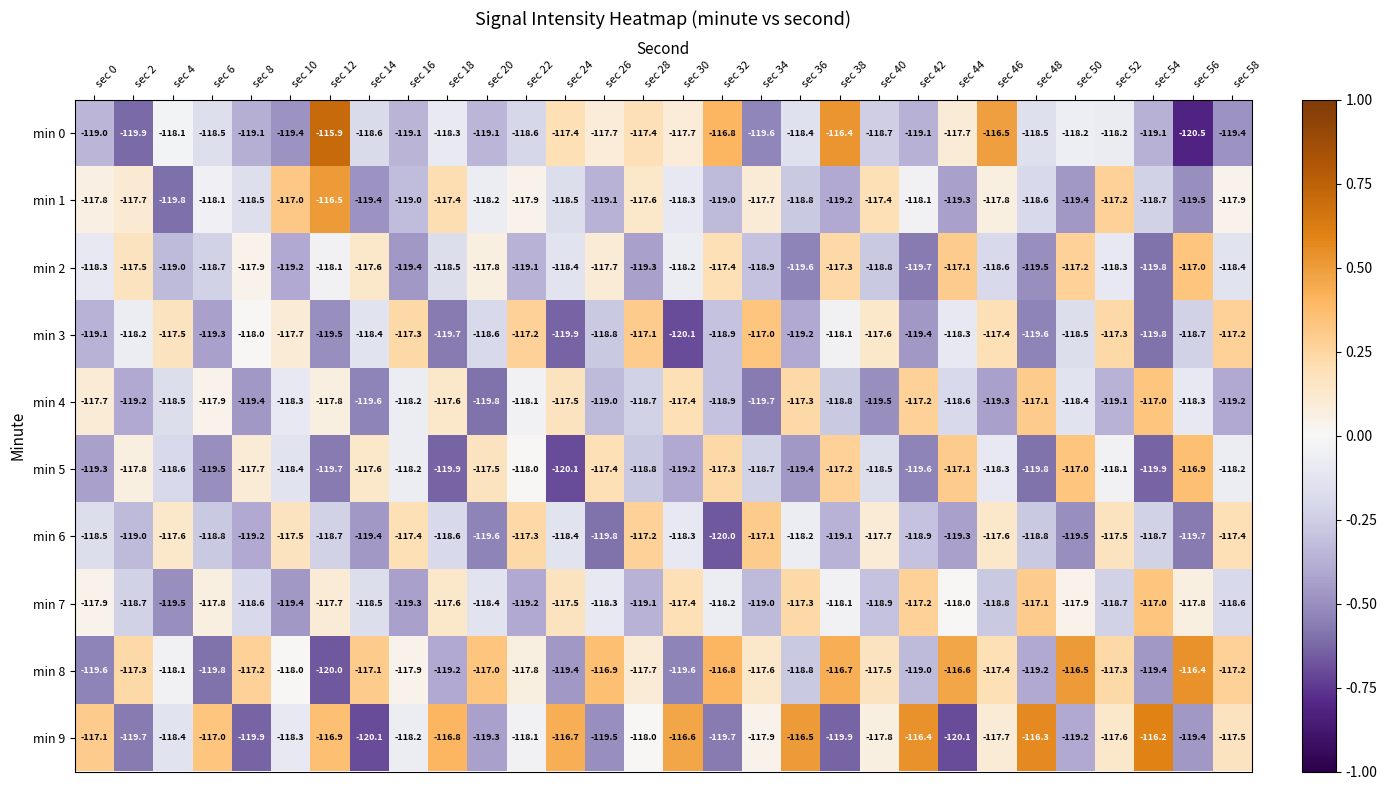

Which category has the lowest value across all series?

sec 56